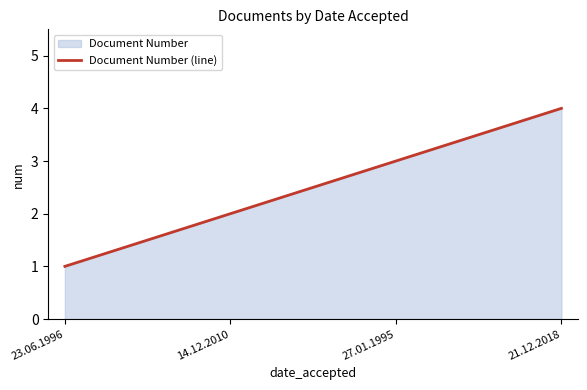

Approximately how many times larger is the value at 14.12.2010 compared to 27.01.1995?

0.7